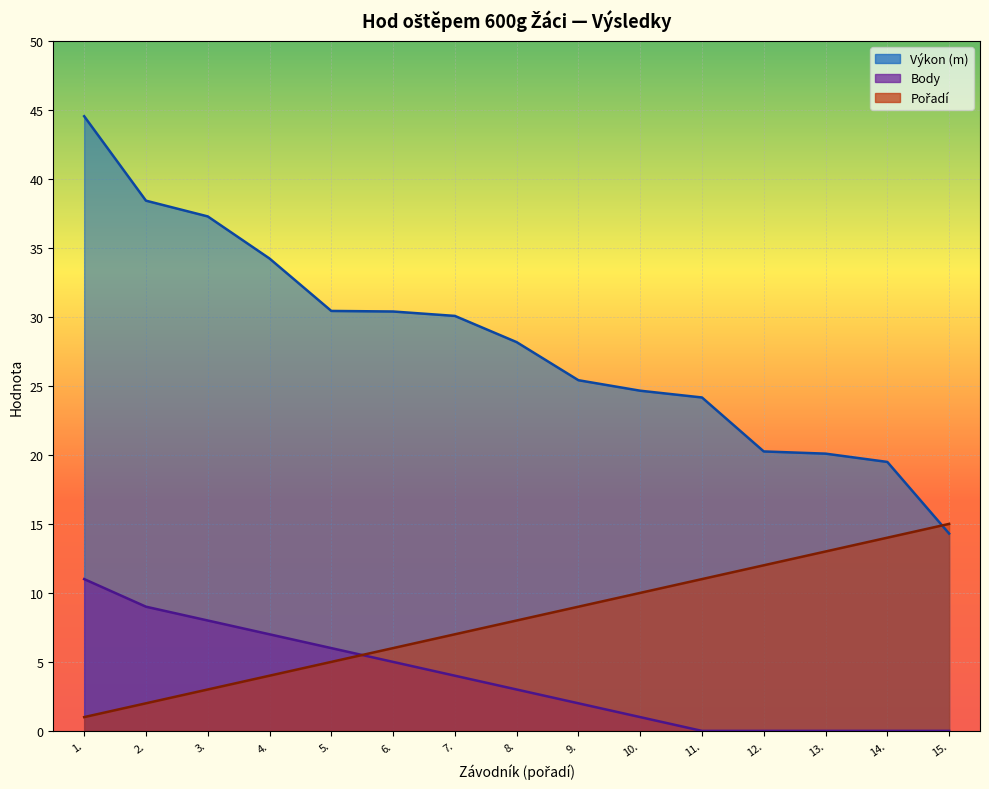

Reading left to right, transcribe all the data shown in this chart.

Výkon: 44.5	38.4	37.3	34.2	30.4	30.4	30.1	28.2	25.4	24.6	24.2	20.2	20.1	19.5	14.3
Pořadí: 1.0	2.0	3.0	4.0	5.0	6.0	7.0	8.0	9.0	10.0	11.0	12.0	13.0	14.0	15.0
Body: 11.0	9.0	8.0	7.0	6.0	5.0	4.0	3.0	2.0	1.0	0.0	0.0	0.0	0.0	0.0